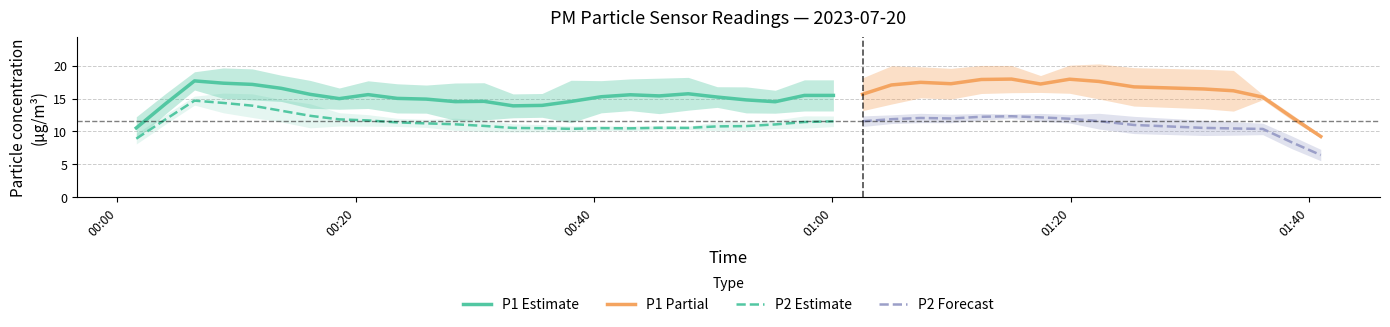

Which series has the widest spread of values?

P1